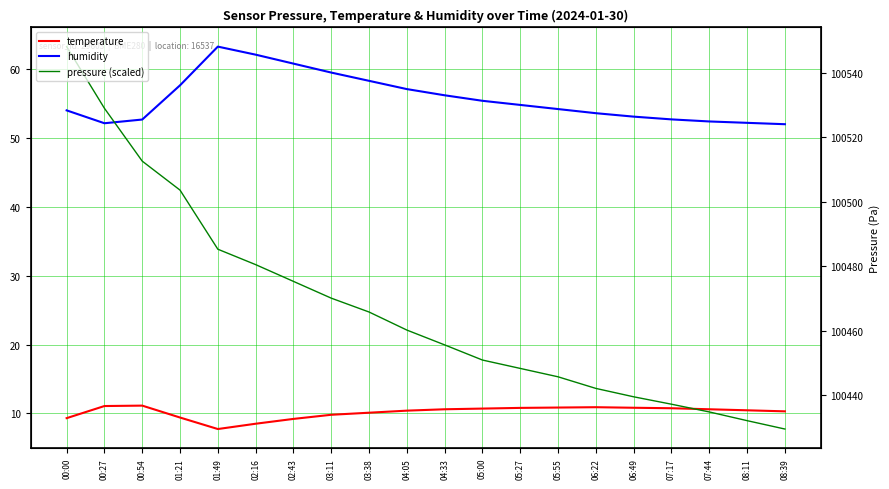

How many data points in pressure (scaled) are less than 22?

10